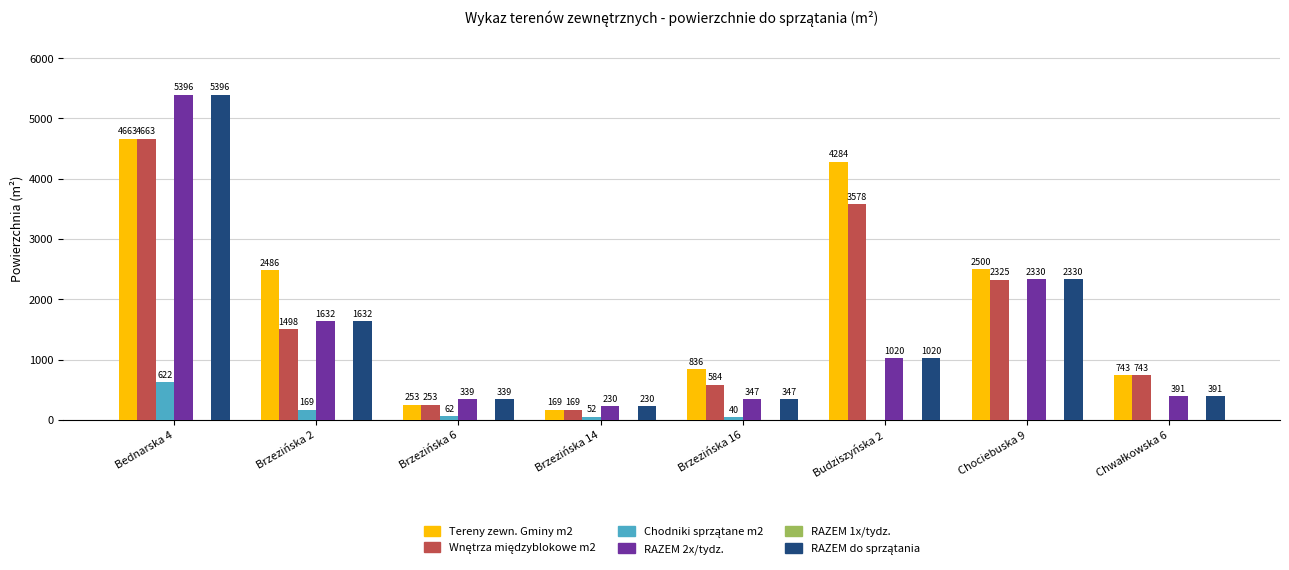

What is the sum of the Tereny zewn. Gminy m2 values at Brzezińska 16 and Brzezińska 14?

1005